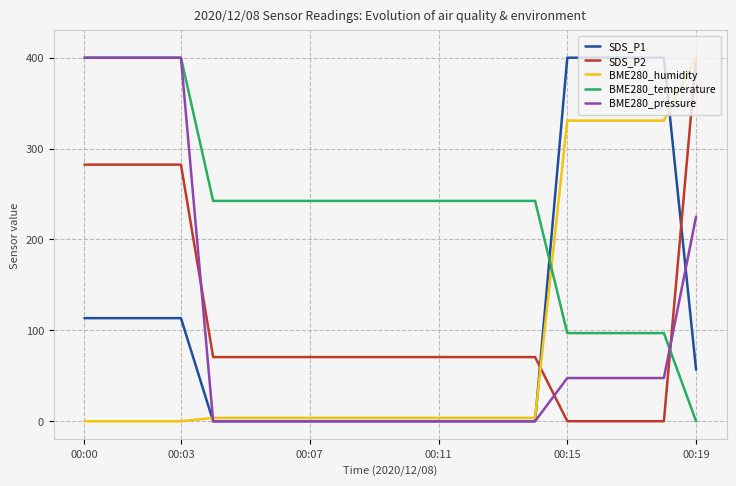

What is the difference between the second highest and minimum values in the BME280_humidity series?

330.8